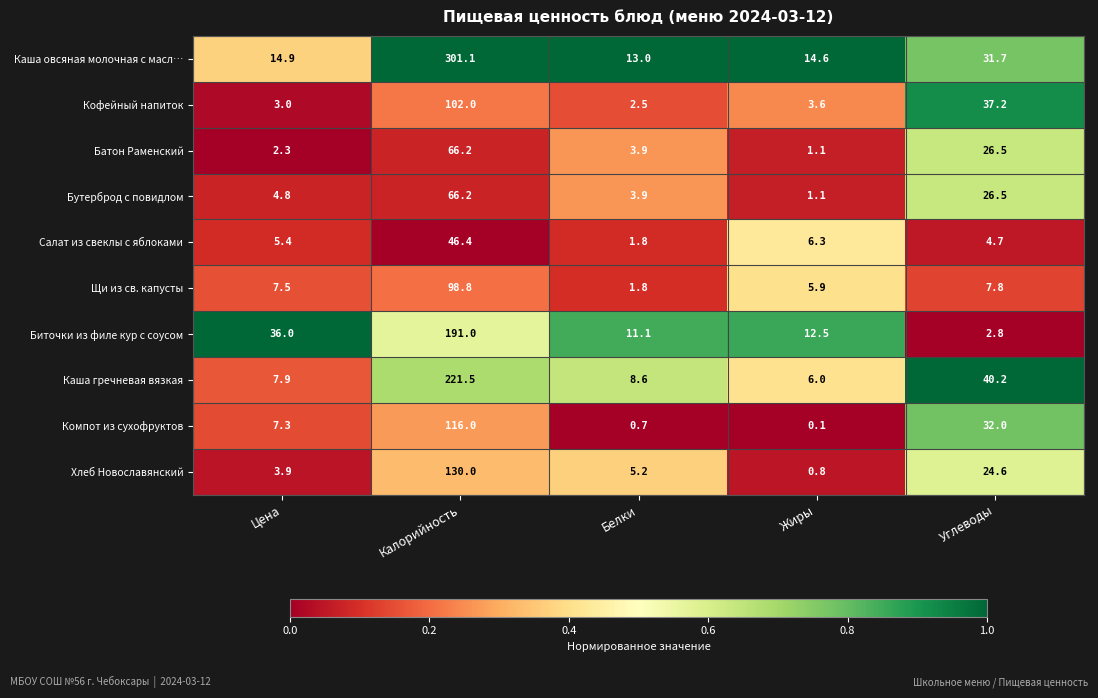

Which series has the largest range (max minus min)?

Каша овсяная молочная с масл…